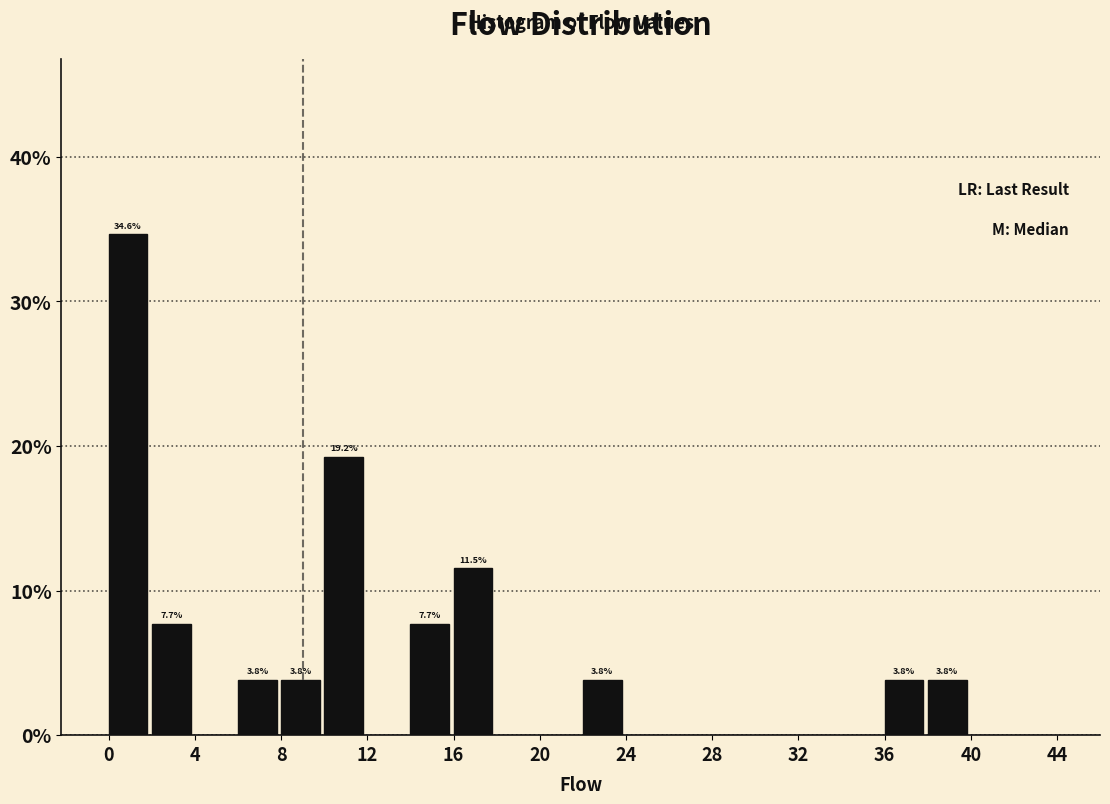

Over which range of the x-axis is the bar tallest?

0 to 2